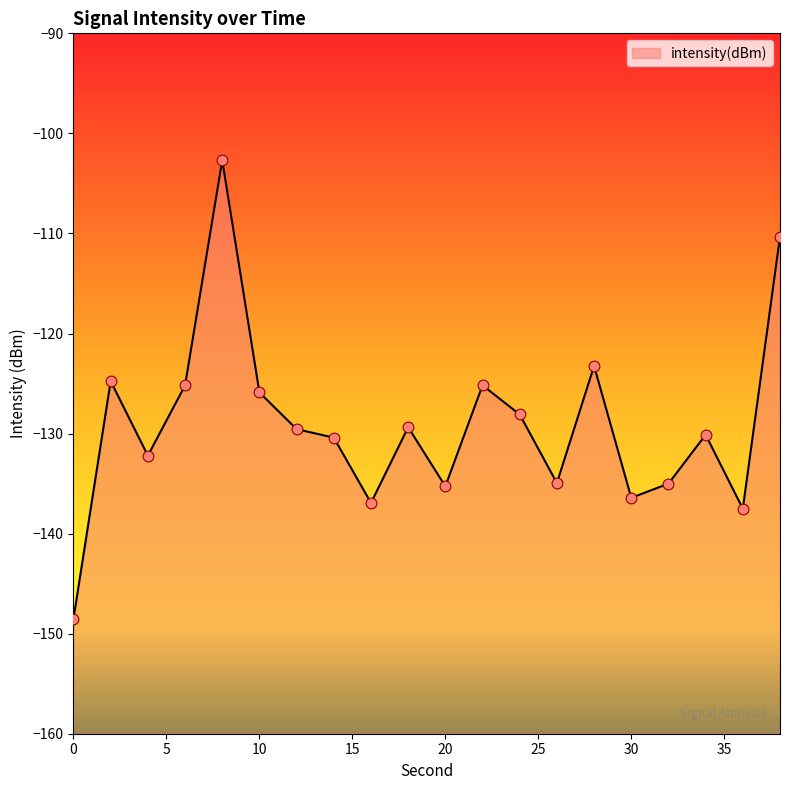

What is the change in value from 18 to 24?

+1.3